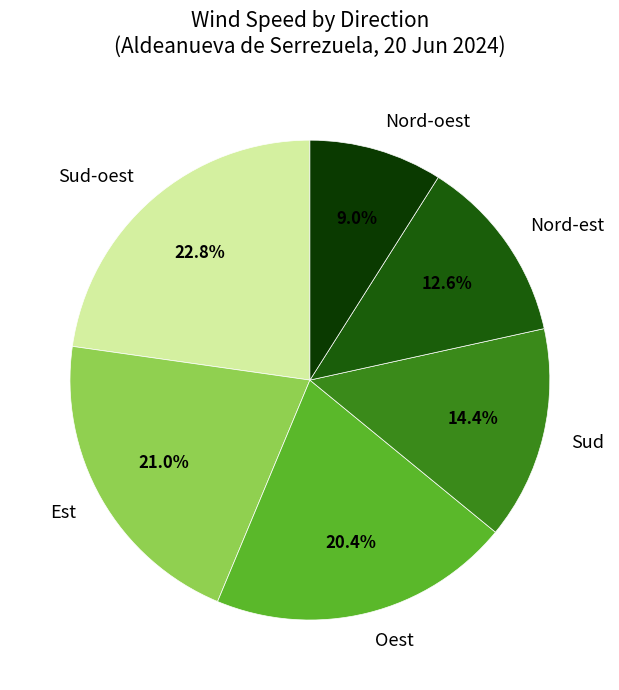

True or false: Sud-oest accounts for 18% of the total.

False